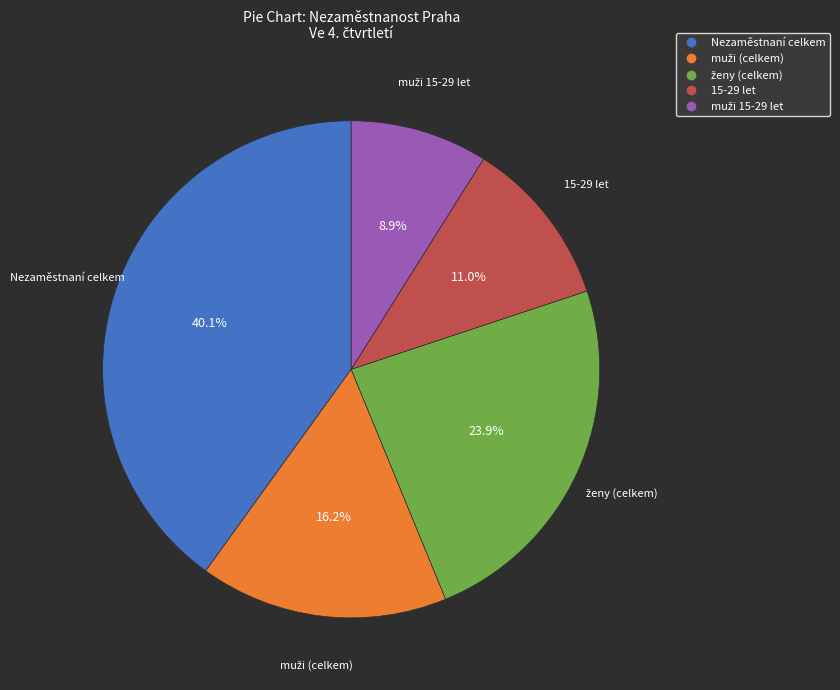

Does any single category account for the majority?

No